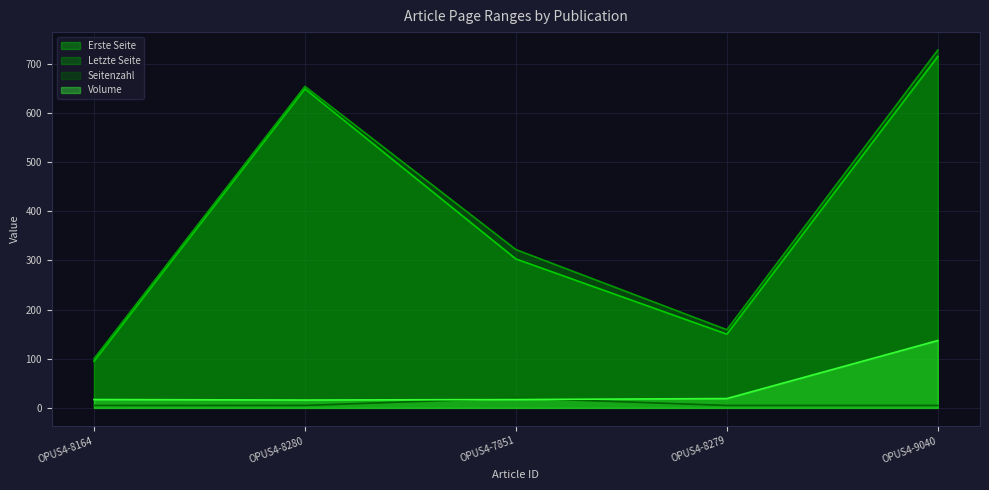

Which series has the largest range (max minus min)?

Letzte Seite